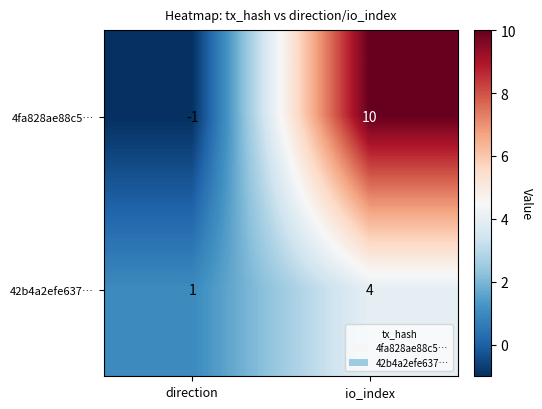

Reading right to left, list all the values displayed in this chart.

4fa828ae88c5…: io_index=10	direction=-1
42b4a2efe637…: io_index=4	direction=1